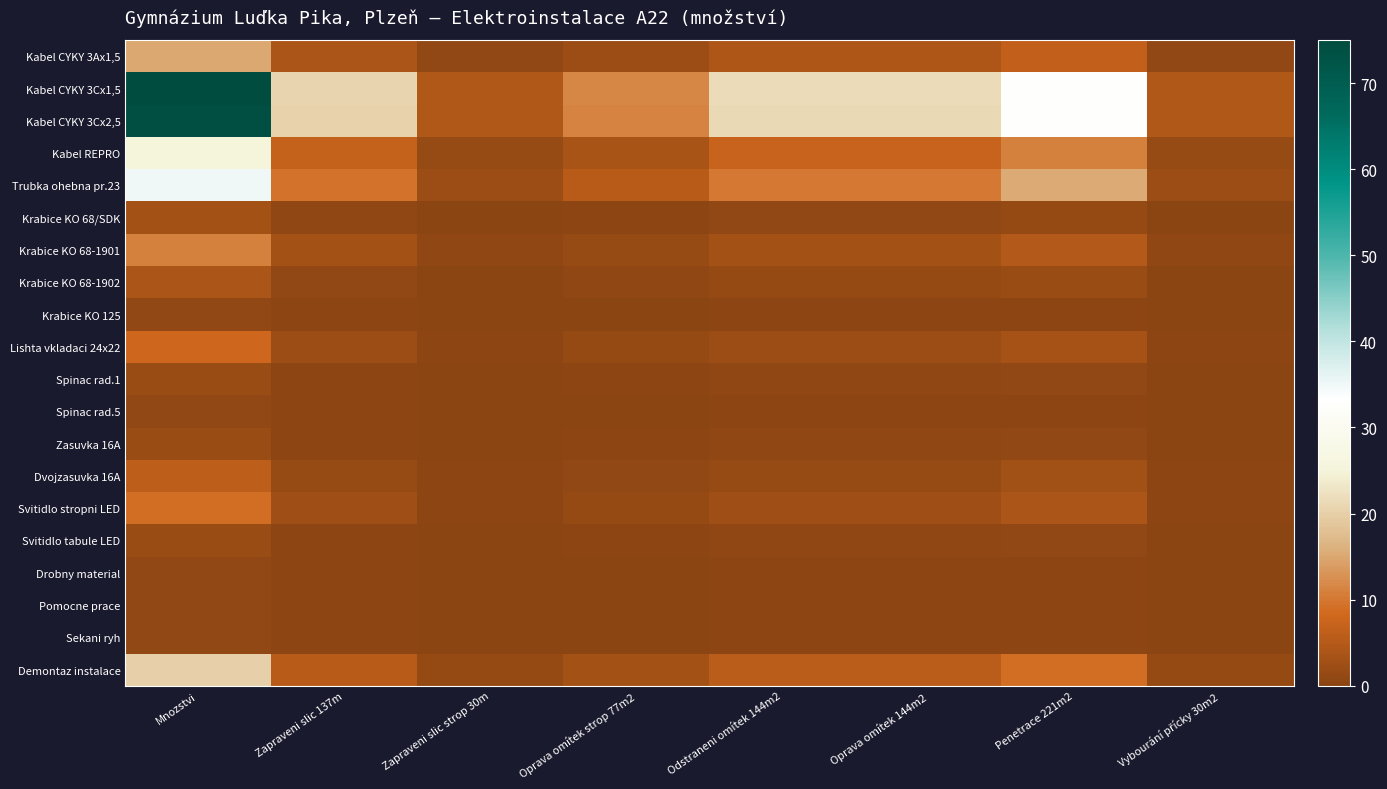

Which series has the largest range (max minus min)?

Kabel CYKY 3Cx1,5